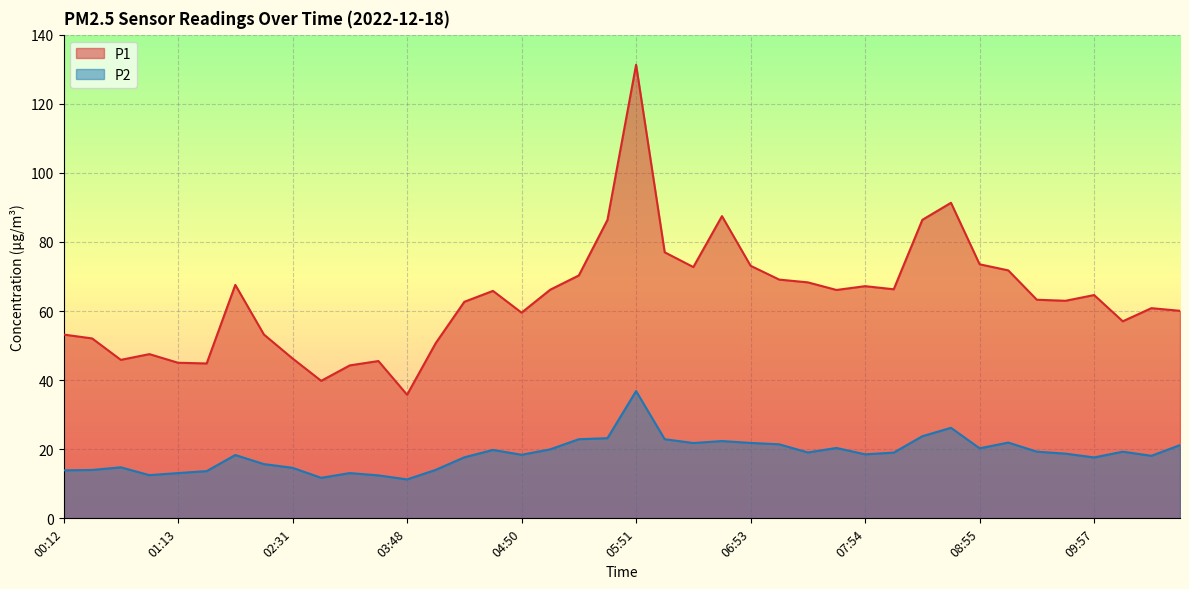

What is the difference between the maximum and second lowest values in the P2 series?

25.1